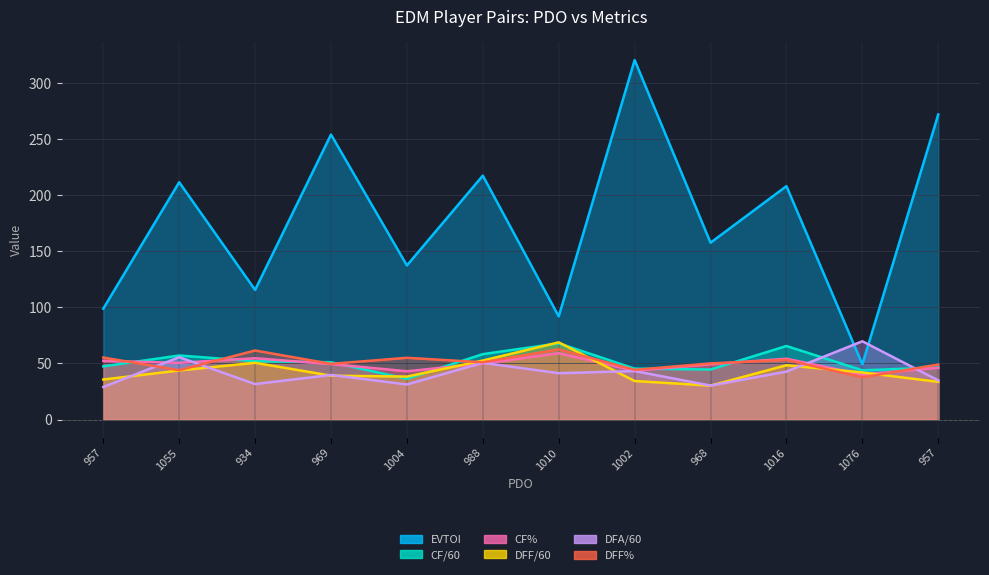

What is the difference between the second highest and minimum values in the CF/60 series?

29.2